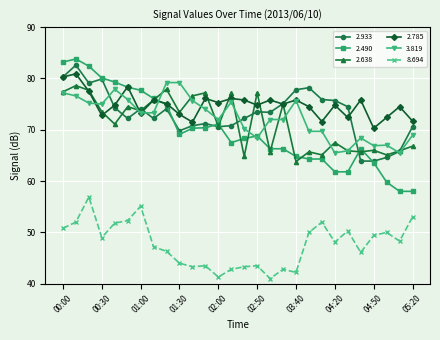

What is the maximum value for 2.933?

82.6